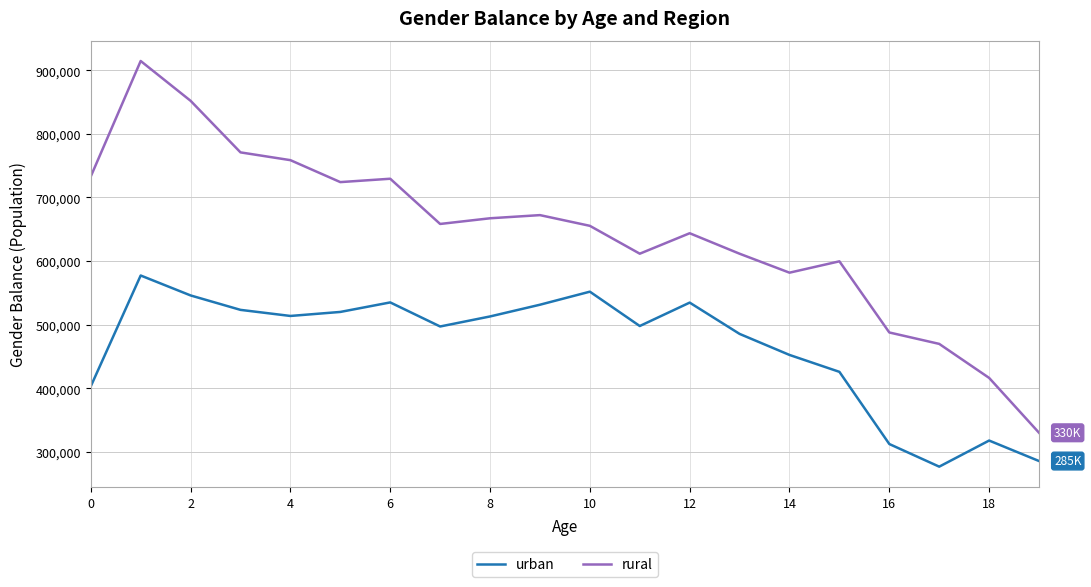

Which series has the largest total across all categories?

rural